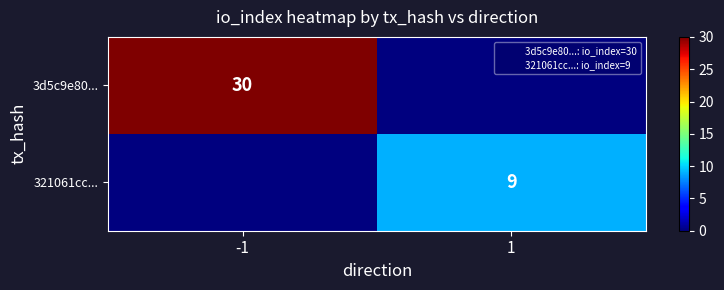

Which category has the highest value in the 3d5c9e80... series?

-1